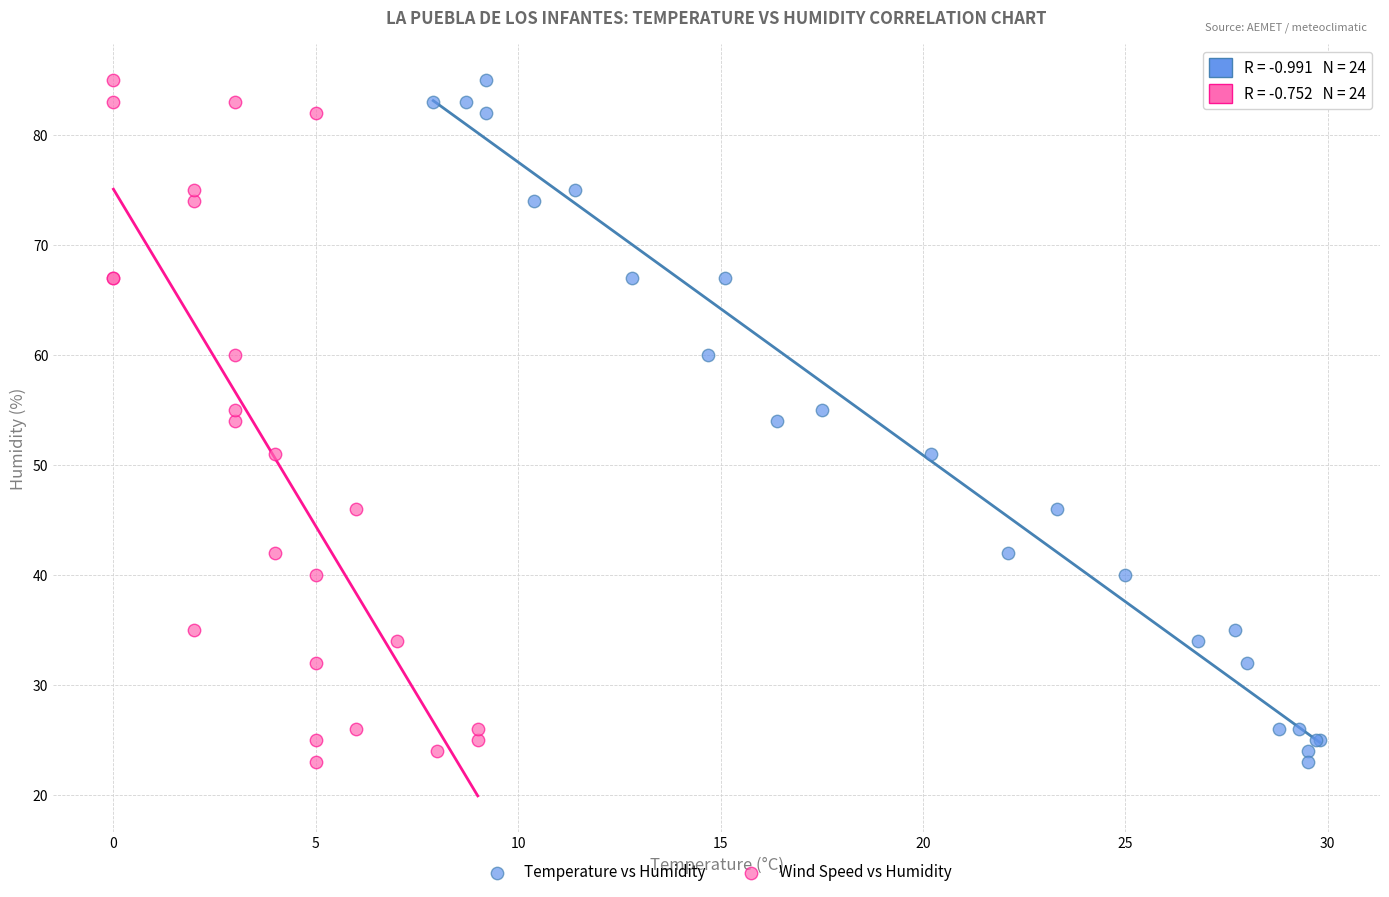

What are all the series names shown in the legend?

Temperature vs Humidity, Wind Speed vs Humidity